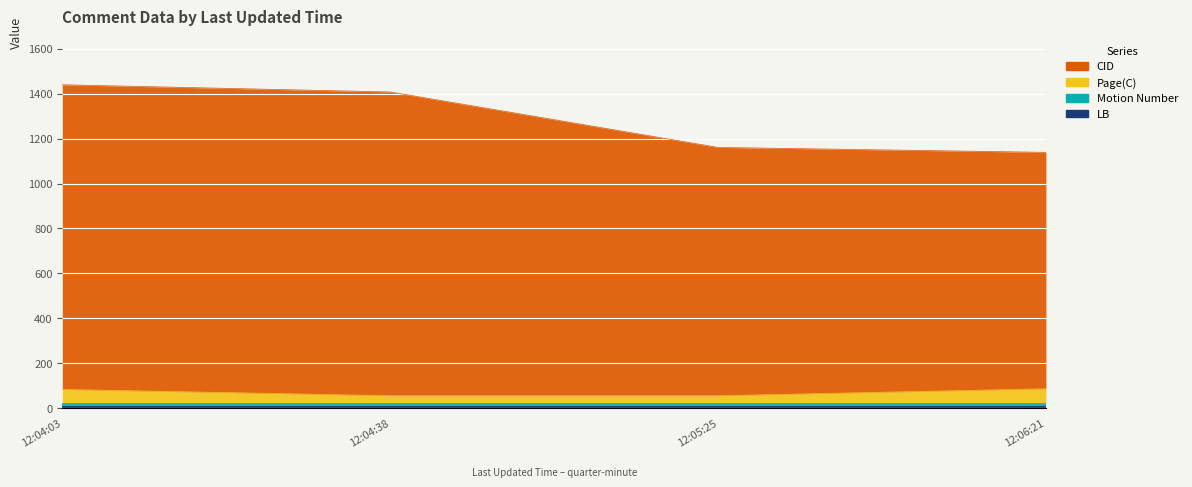

What is the label of the 1st point from the right?

2013-05-21 12:06:21